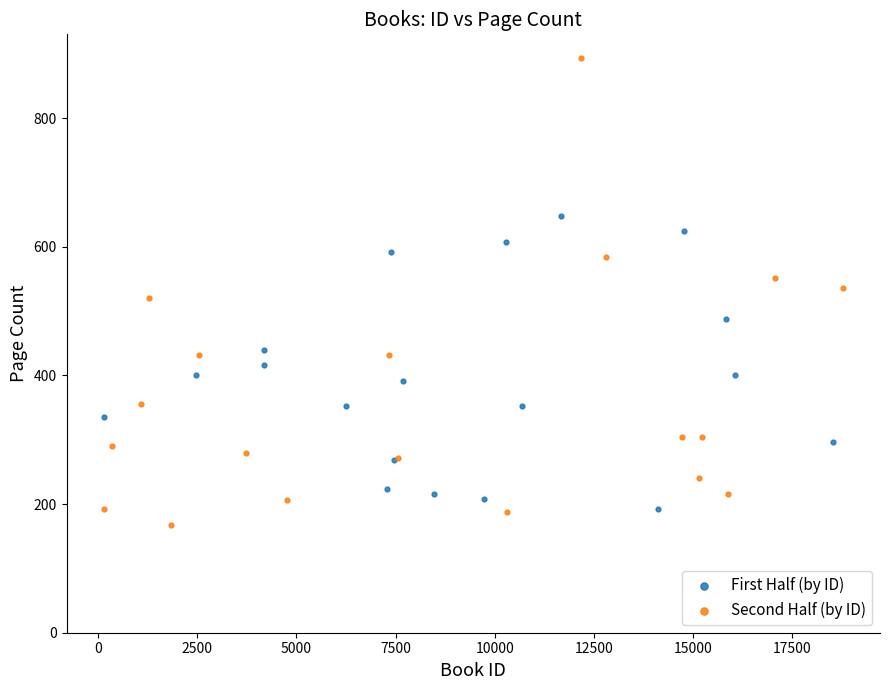

Which series reaches the maximum Y coordinate?

Second Half (by ID)